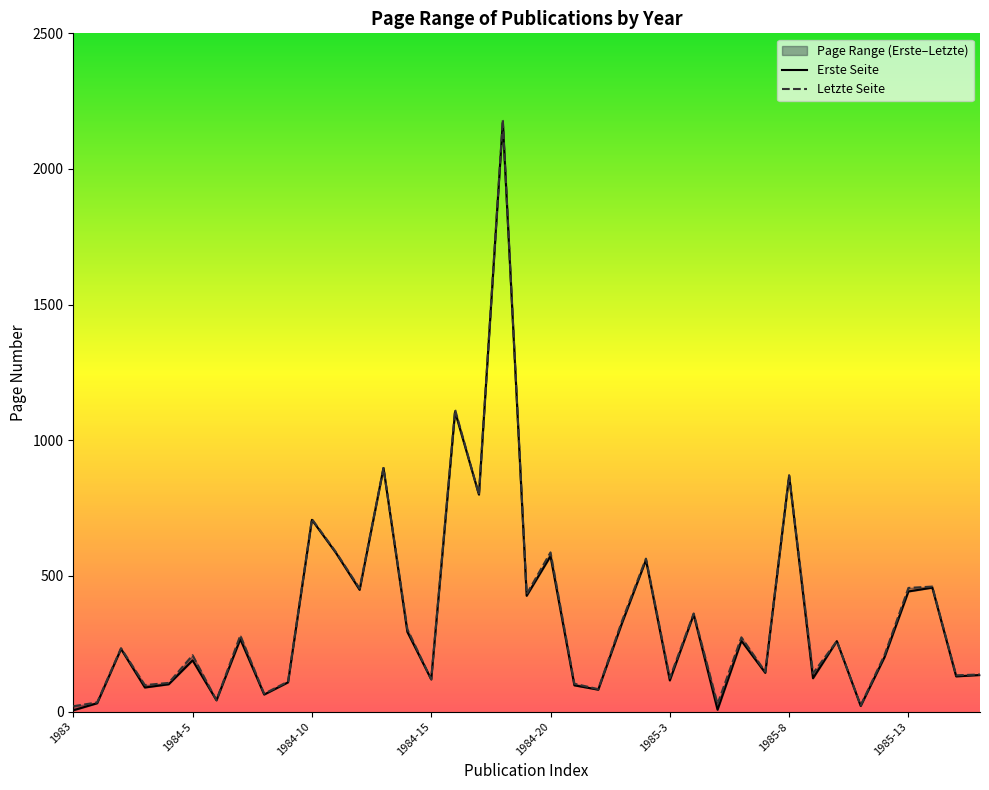

What position from the left is 1984-11?

12